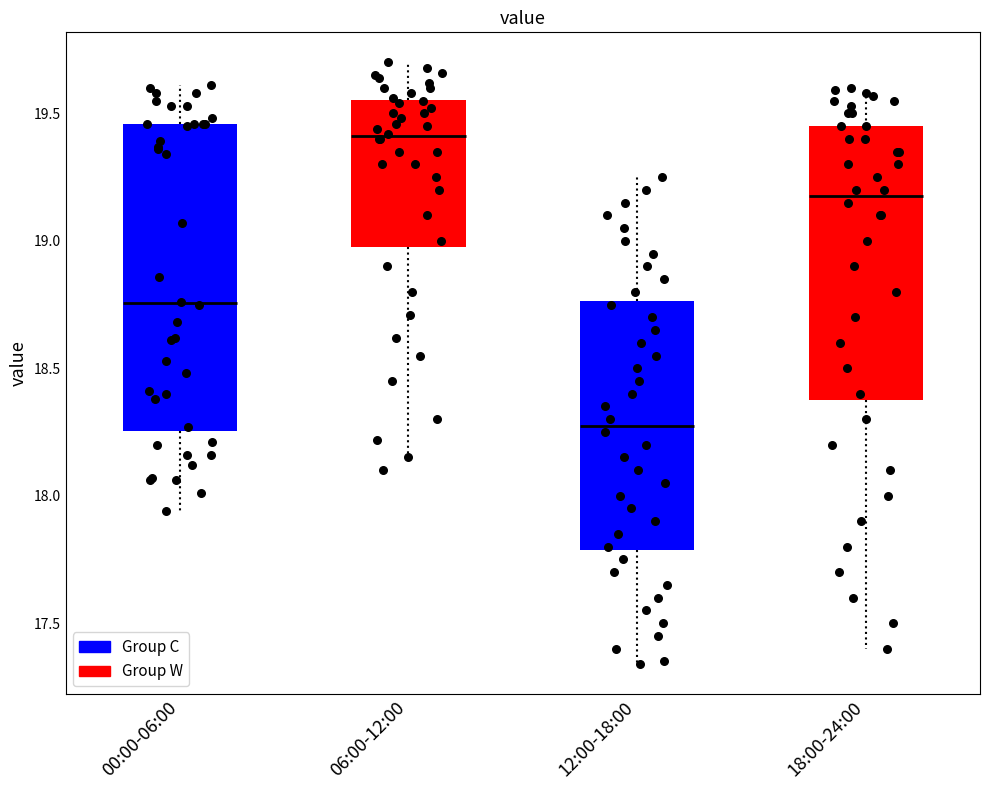

Comparing the boxes themselves (not the whiskers), which one is the tallest?

00:00-06:00